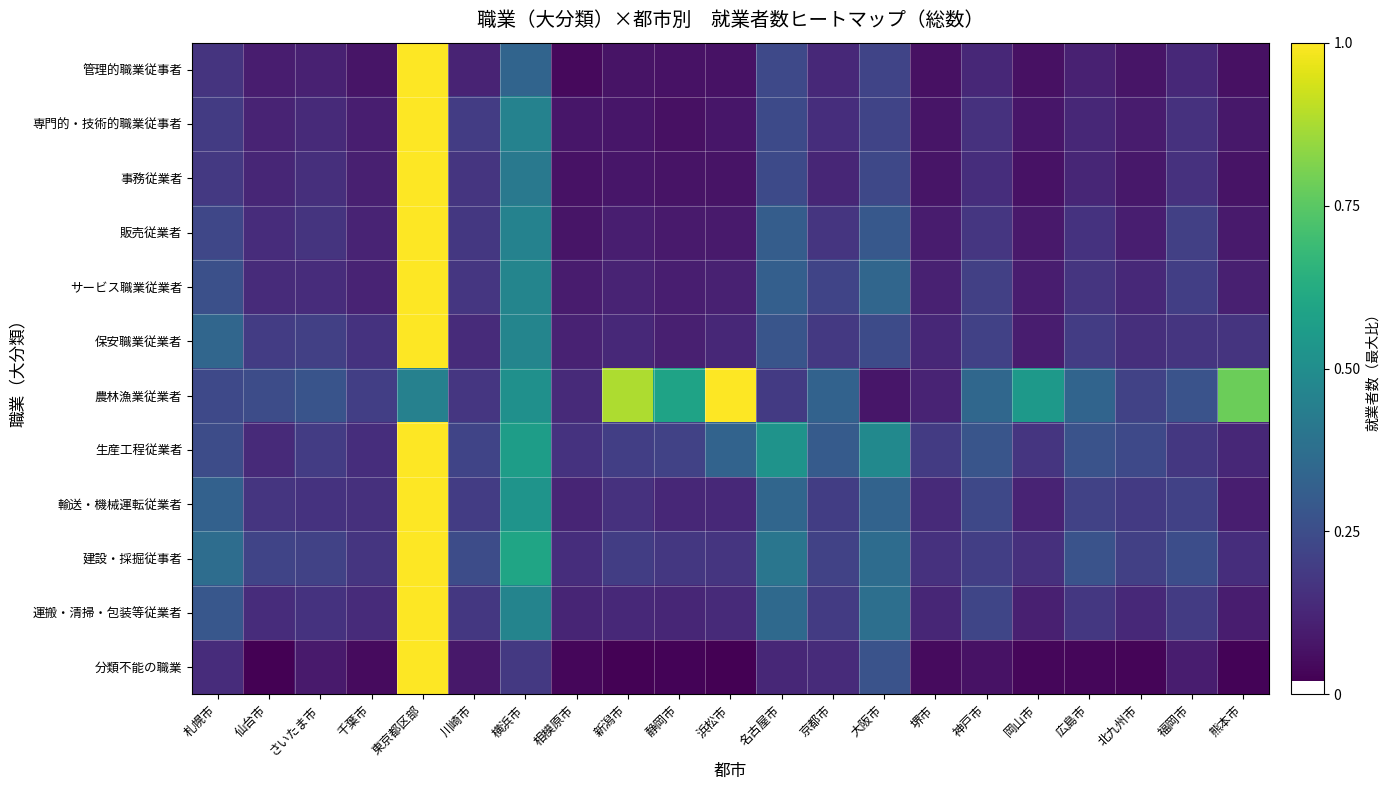

Which series has the largest range (max minus min)?

分類不能の職業